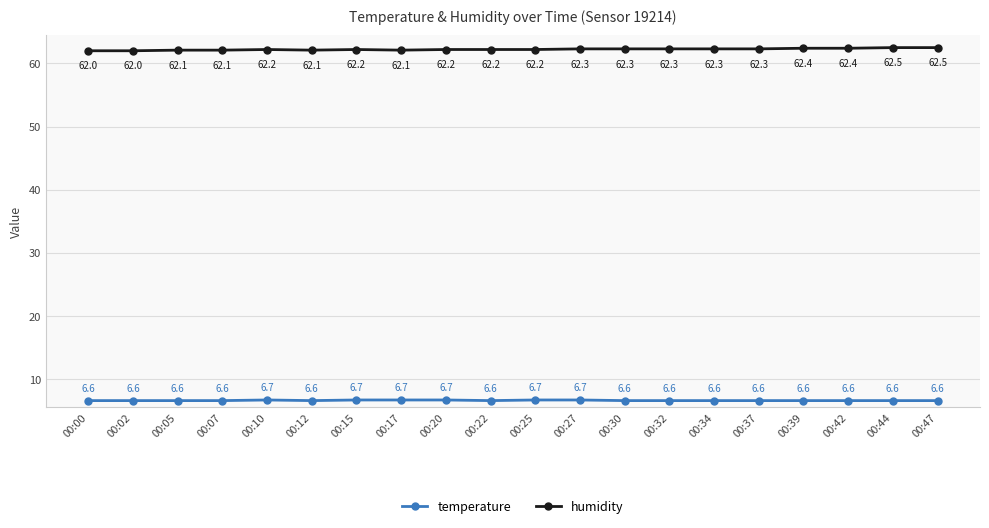

Reading left to right, what are all the values shown in this chart?

temperature: 6.6	6.6	6.6	6.6	6.7	6.6	6.7	6.7	6.7	6.6	6.7	6.7	6.6	6.6	6.6	6.6	6.6	6.6	6.6	6.6
humidity: 62.0	62.0	62.1	62.1	62.2	62.1	62.2	62.1	62.2	62.2	62.2	62.3	62.3	62.3	62.3	62.3	62.4	62.4	62.5	62.5